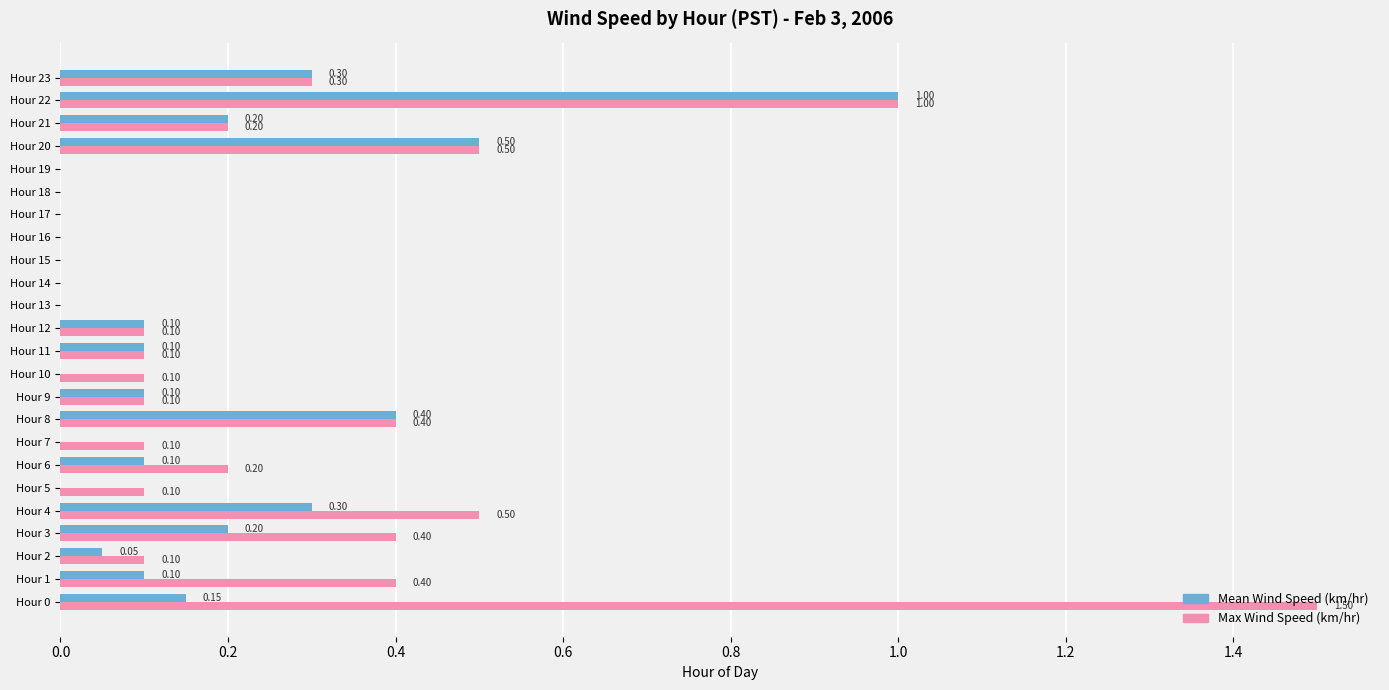

Between Hour 5 and Hour 9, which series saw the biggest shift?

Mean Wind Speed (km/hr)